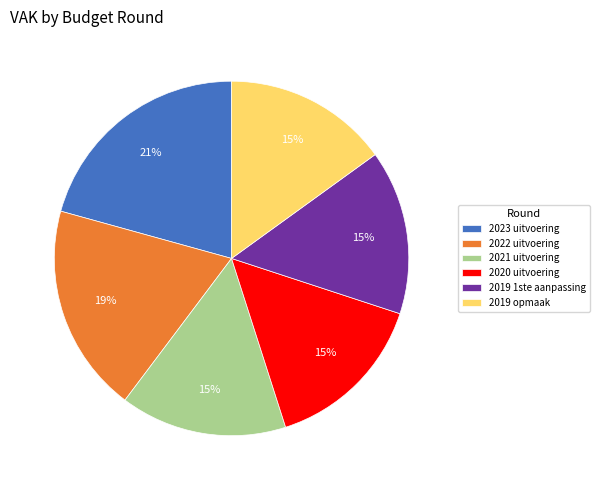

What is the largest slice in the pie chart?

2023 uitvoering